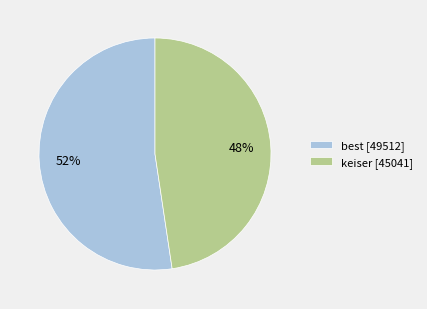

True or false: keiser accounts for 48% of the total.

True